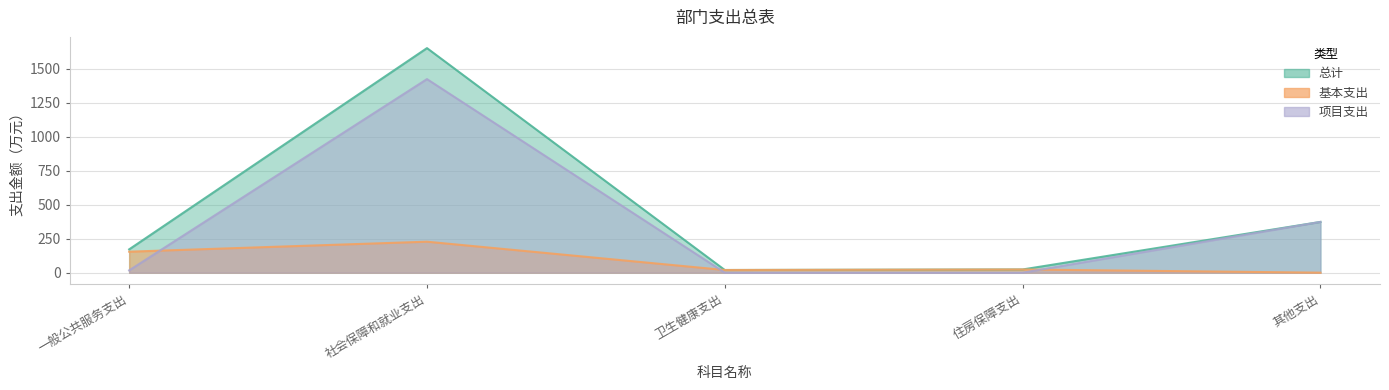

What is the sum of all 总计 values?

2238.7